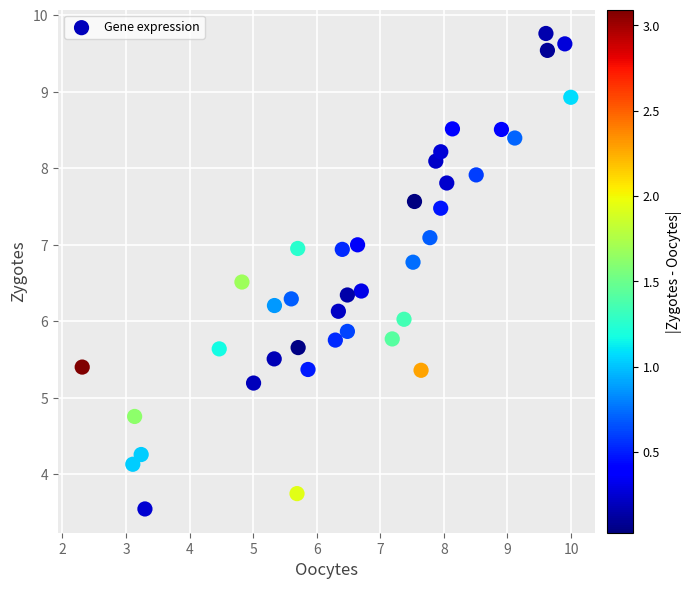

What is the range of X values (max minus min)?

7.7